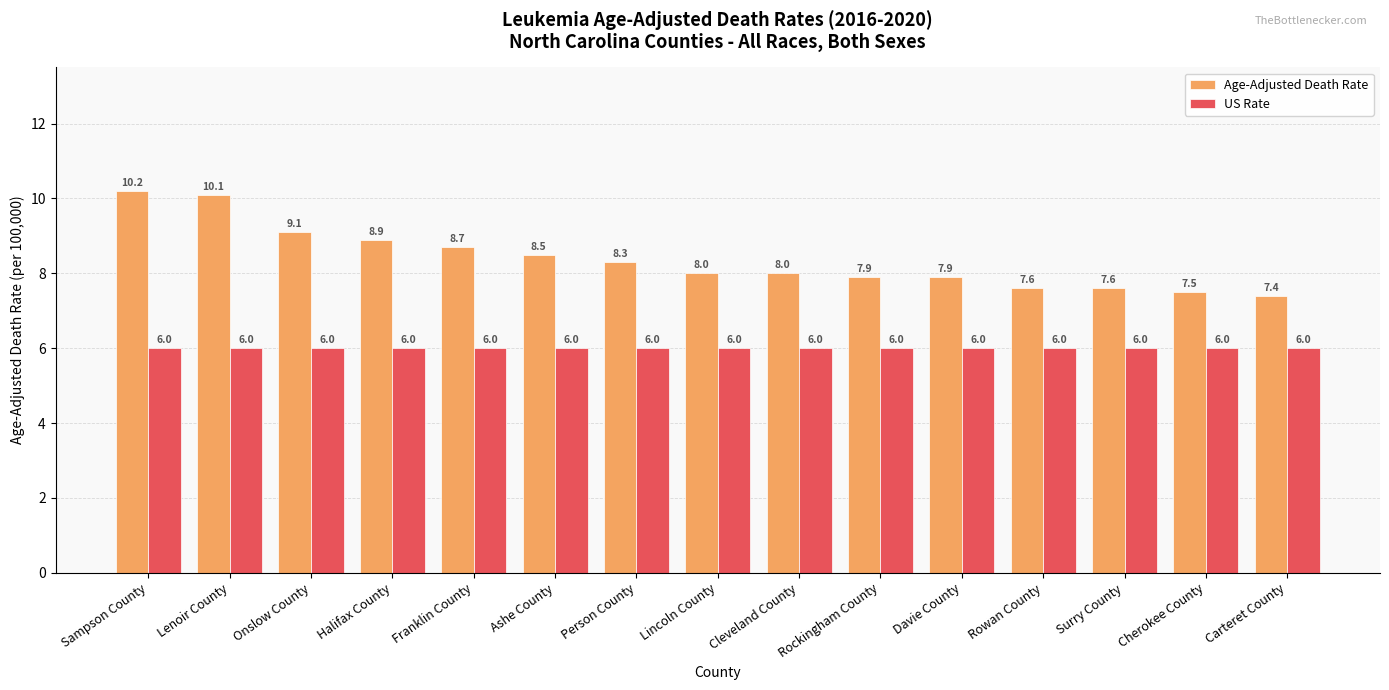

Reading left to right, transcribe all the data shown in this chart.

Age-Adjusted Death Rate: 10.2	10.1	9.1	8.9	8.7	8.5	8.3	8.0	8.0	7.9	7.9	7.6	7.6	7.5	7.4
US Rate: 6.0	6.0	6.0	6.0	6.0	6.0	6.0	6.0	6.0	6.0	6.0	6.0	6.0	6.0	6.0